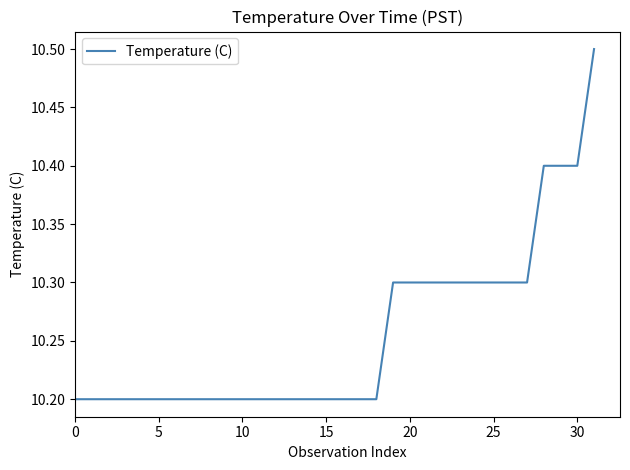

What is the difference between the maximum and minimum values?

0.3